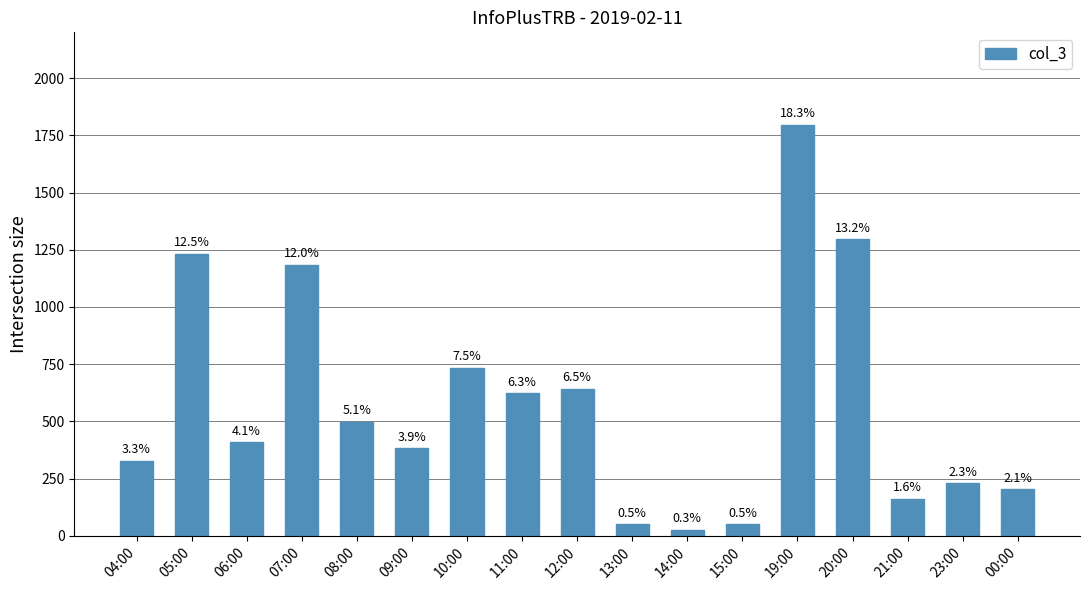

Which has a higher value, 10:00 or 21:00?

10:00